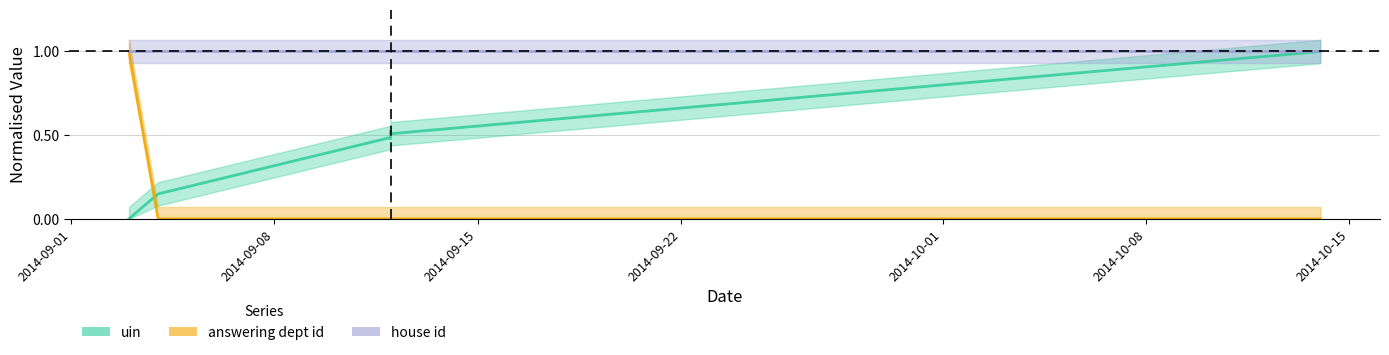

True or false: uin has a value of 0.1 at 2014-09-04.

True